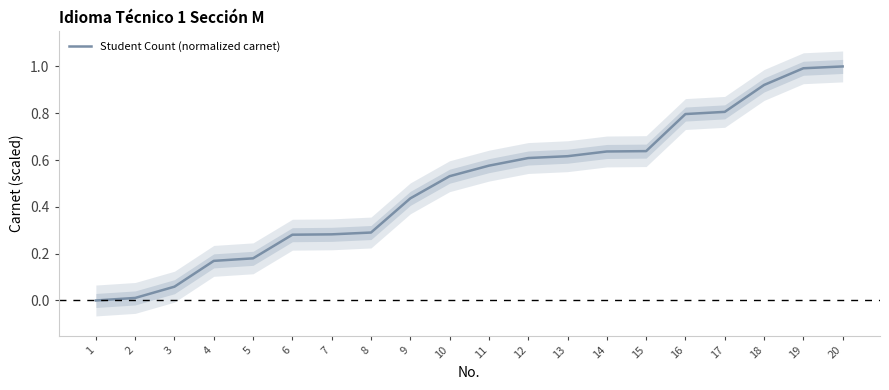

What is the sum of all values?

9.8